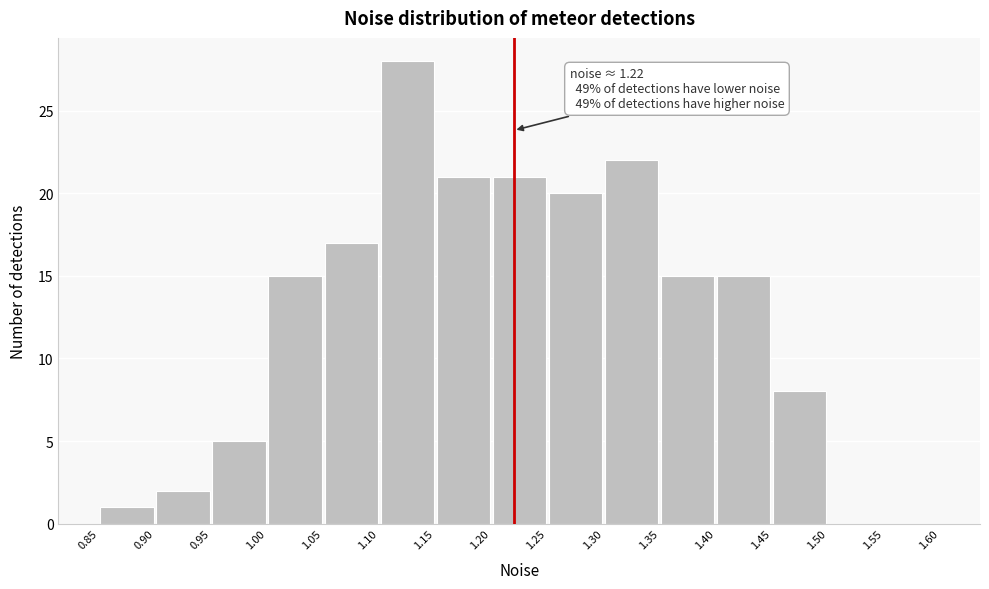

Which range on the x-axis has the tallest bar?

1.10 to 1.15